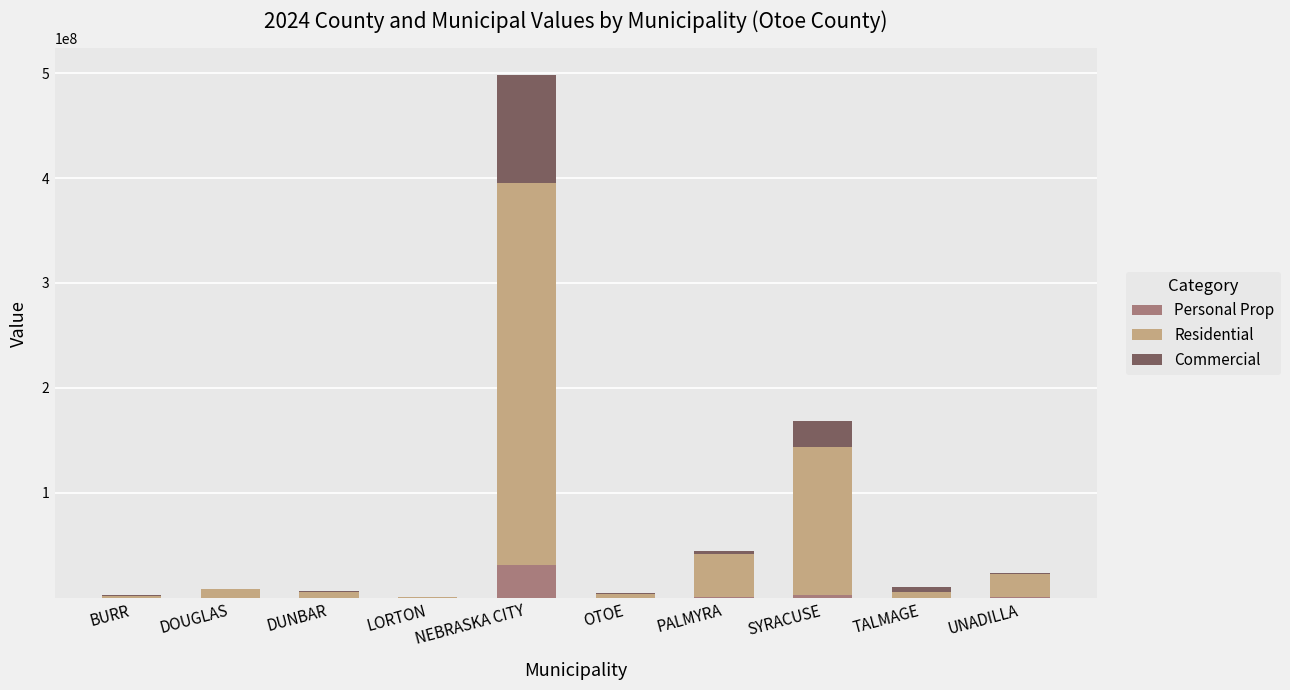

The value of Personal Prop at NEBRASKA CITY is 31304340. True or false?

True